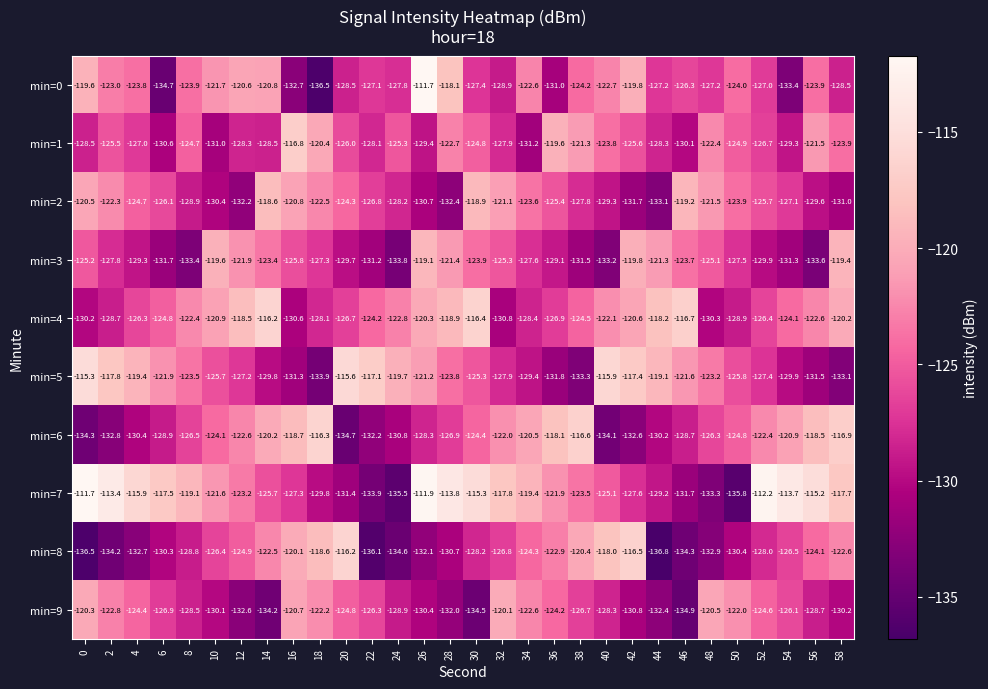

At which label does min=0 reach its peak?

26